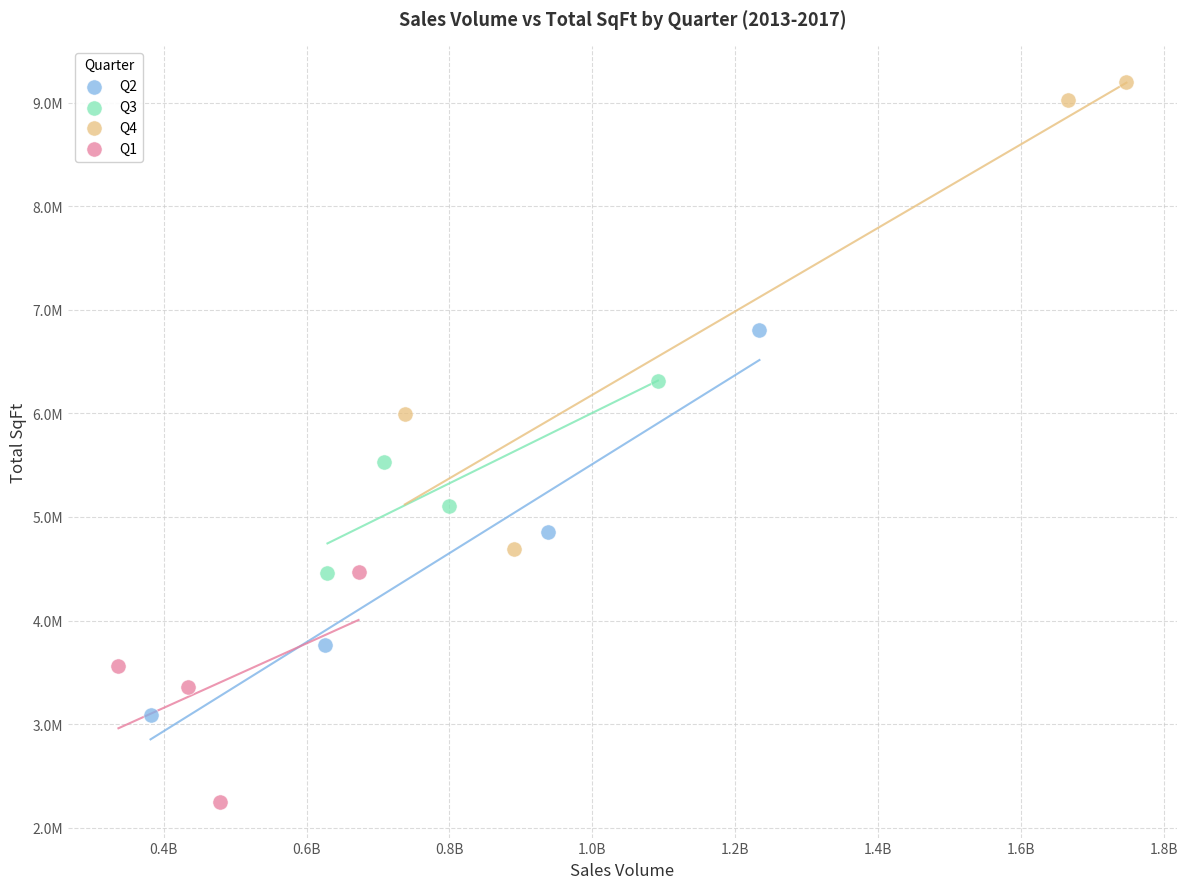

What are all the series names shown in the legend?

Q2, Q3, Q4, Q1